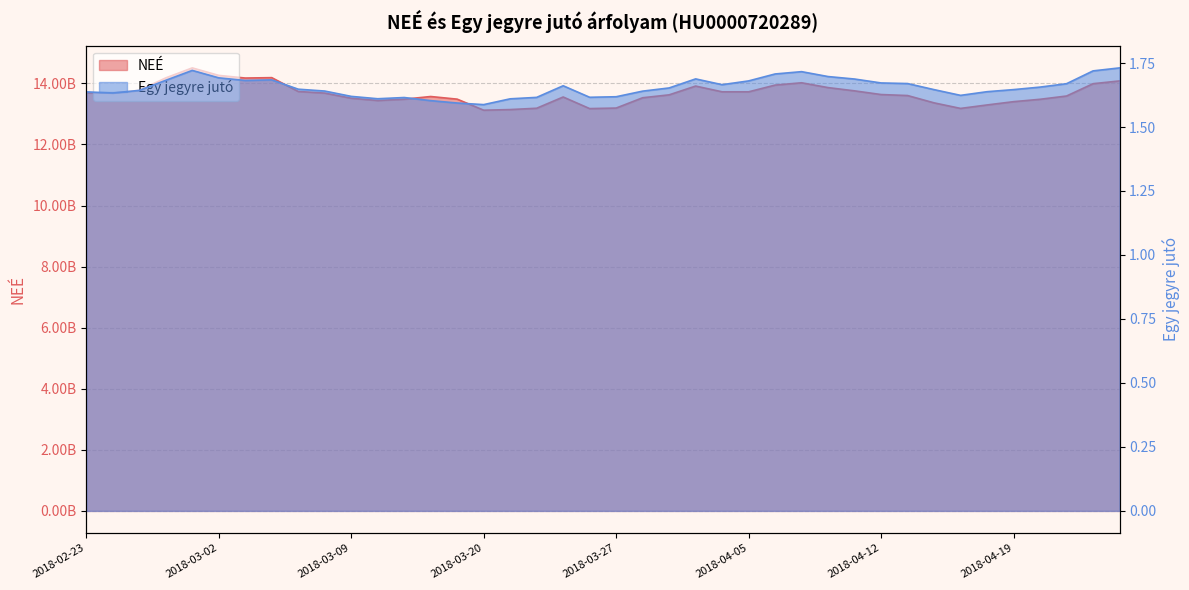

What is the minimum value for NEÉ?

13120560559.0